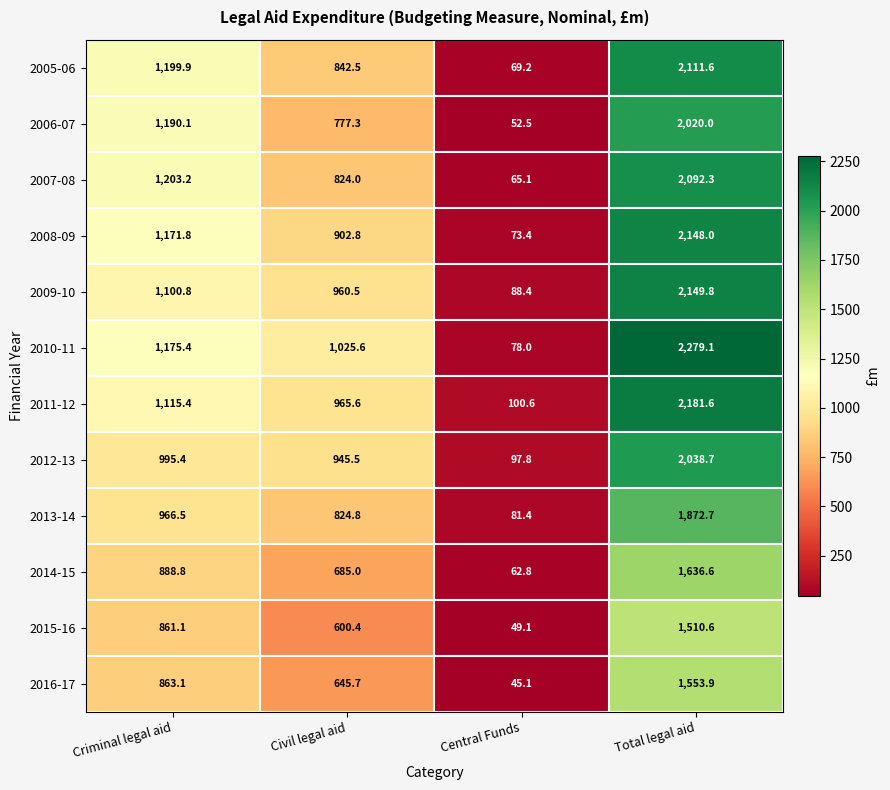

Which series has the largest range (max minus min)?

2010-11